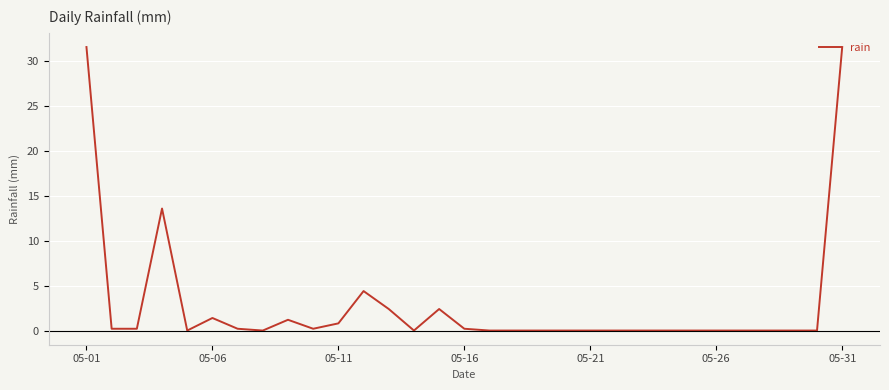

What is the greatest value displayed?

31.6